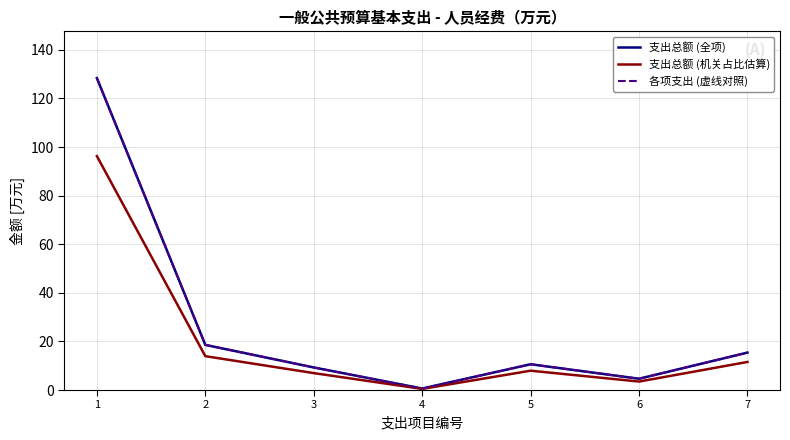

At which category does the chart reach its peak across all series?

1